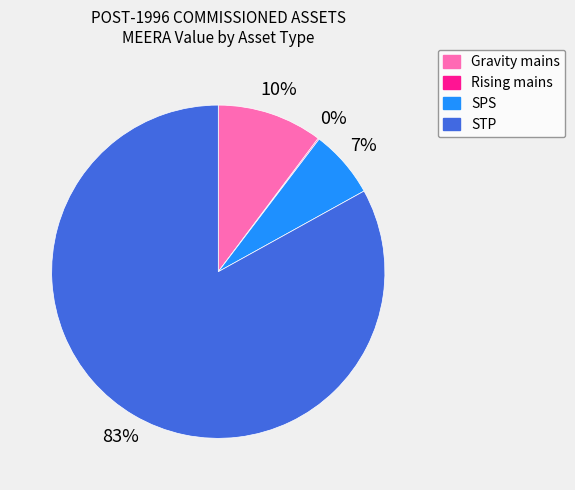

Which slice is the largest?

STP